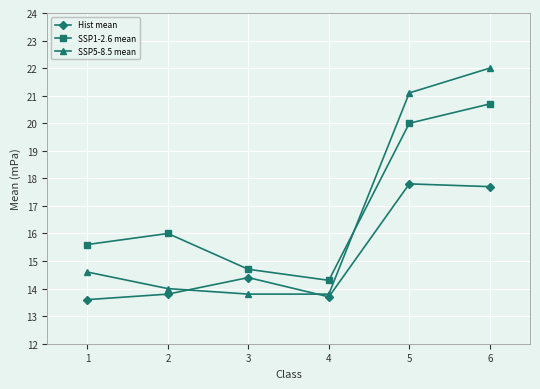

At which category does the chart reach its minimum across all series?

1